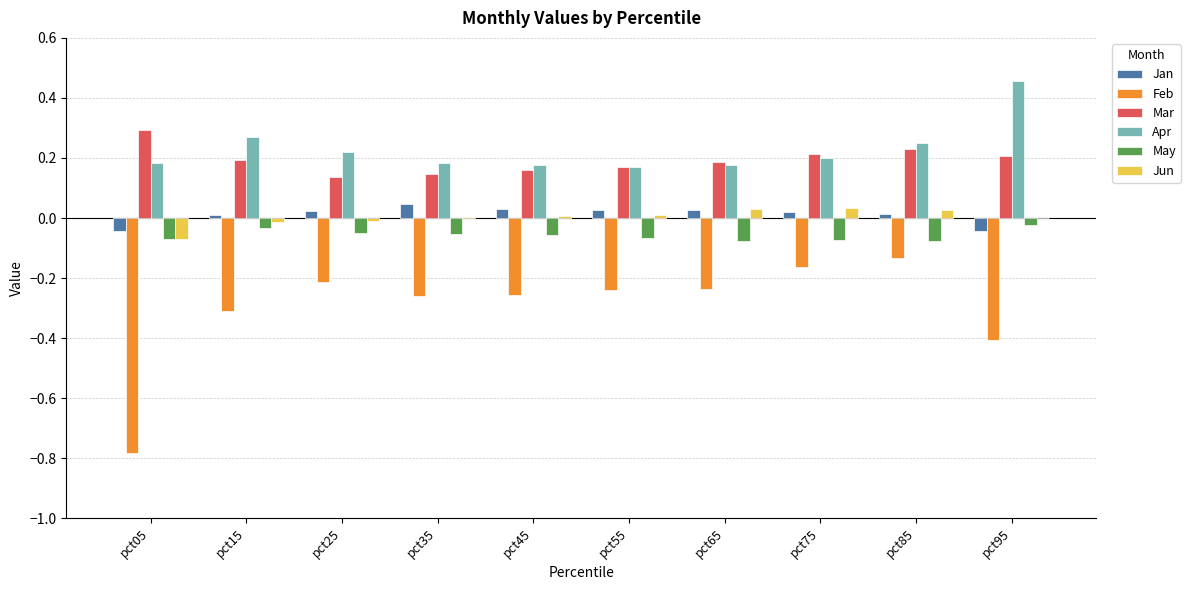

Is it true that Apr equals 0.2 at pct45?

True